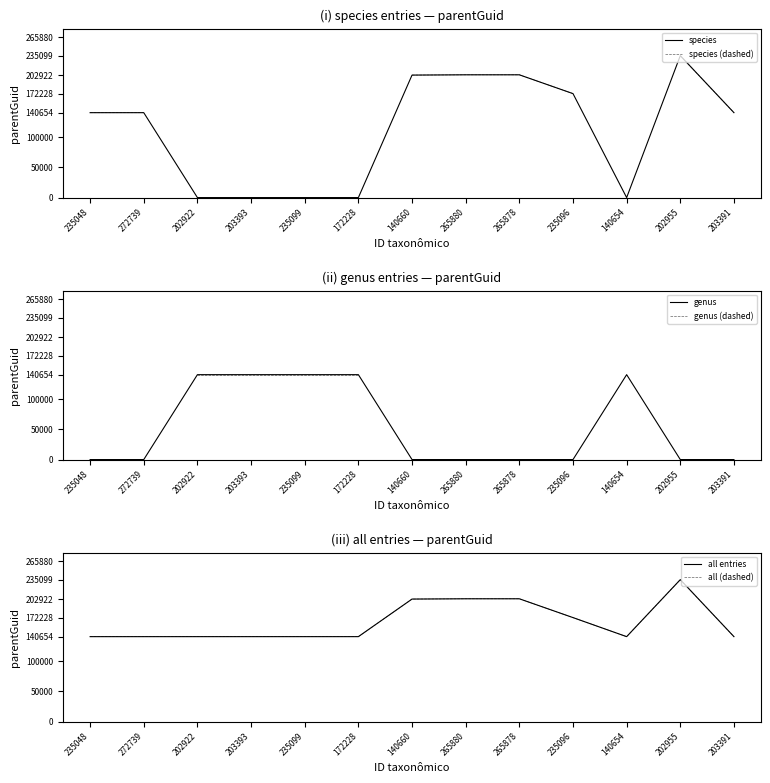

True or false: all entries has more than 1 points higher than both neighbors.

False